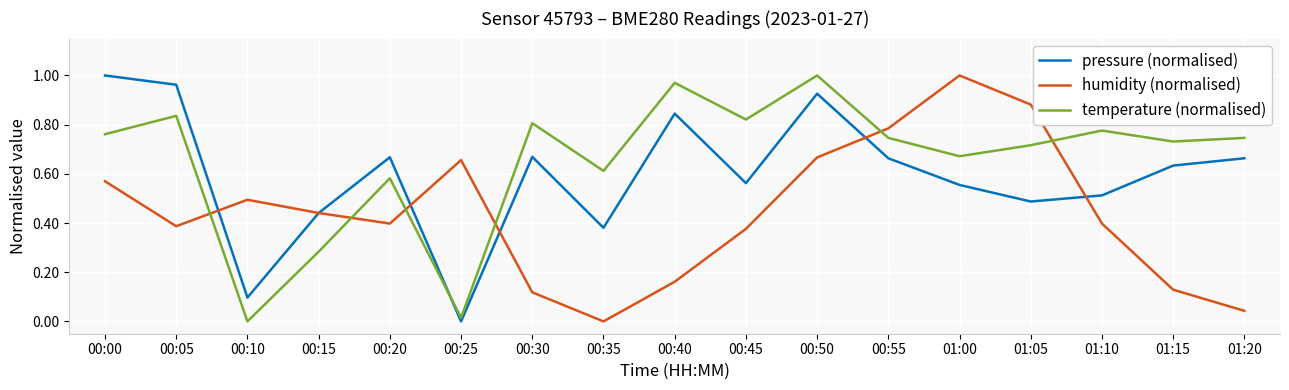

How many times do pressure (normalised) and temperature (normalised) cross each other?

1